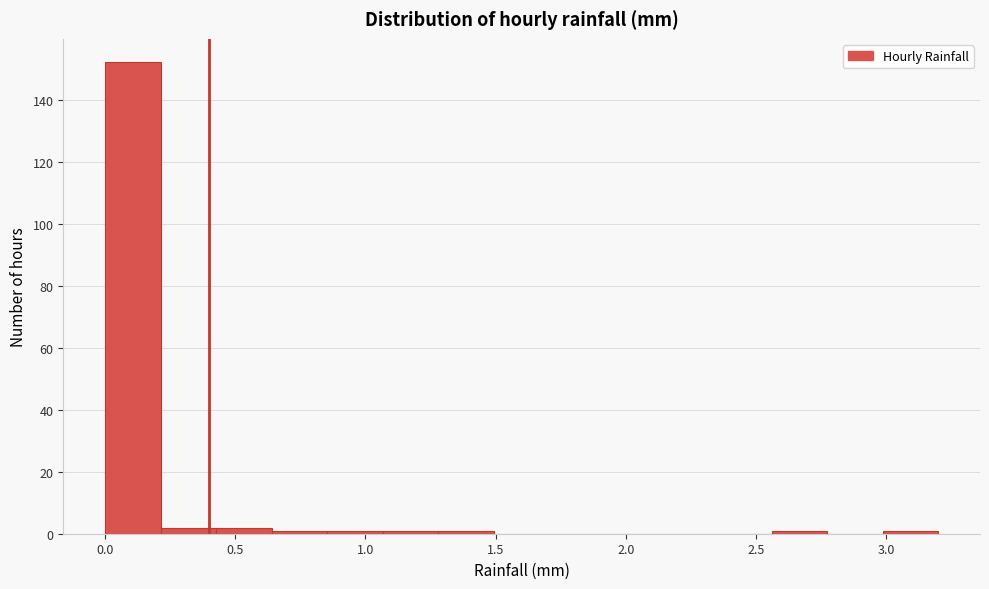

Reading left to right, transcribe this chart: for each bar, give the range it covers on the x-axis and its height. Neither the bar edges nor the heights are printed on the chart, so give them approximately, as read against the axes.

0.00 to 0.20: 152
0.20 to 0.45: 2
0.45 to 0.65: 2
0.65 to 0.85: under 2
0.85 to 1.05: under 2
1.05 to 1.30: under 2
1.30 to 1.50: under 2
1.50 to 1.70: 0
1.70 to 1.90: 0
1.90 to 2.15: 0
2.15 to 2.35: 0
2.35 to 2.55: 0
2.55 to 2.75: under 2
2.75 to 3.00: 0
3.00 to 3.20: under 2